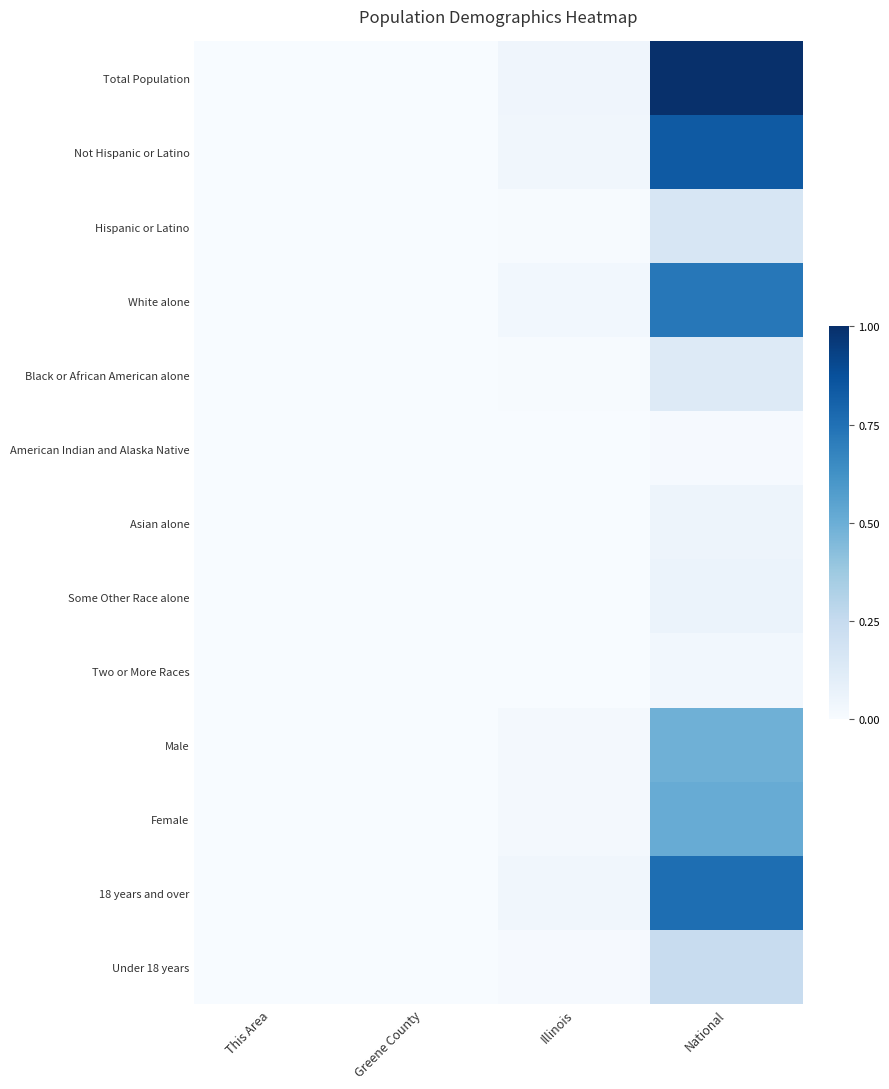

How many categories are shown in the chart?

4